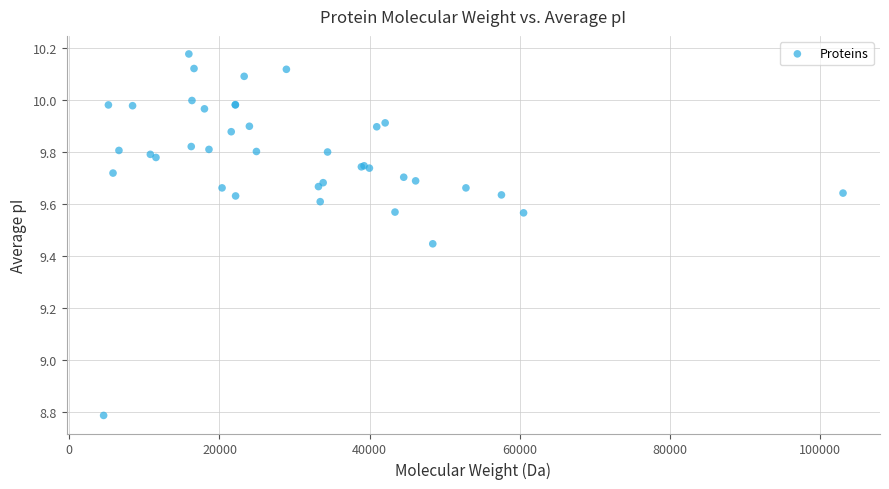

What Y value in the scatter plot is closest to 9?

8.8